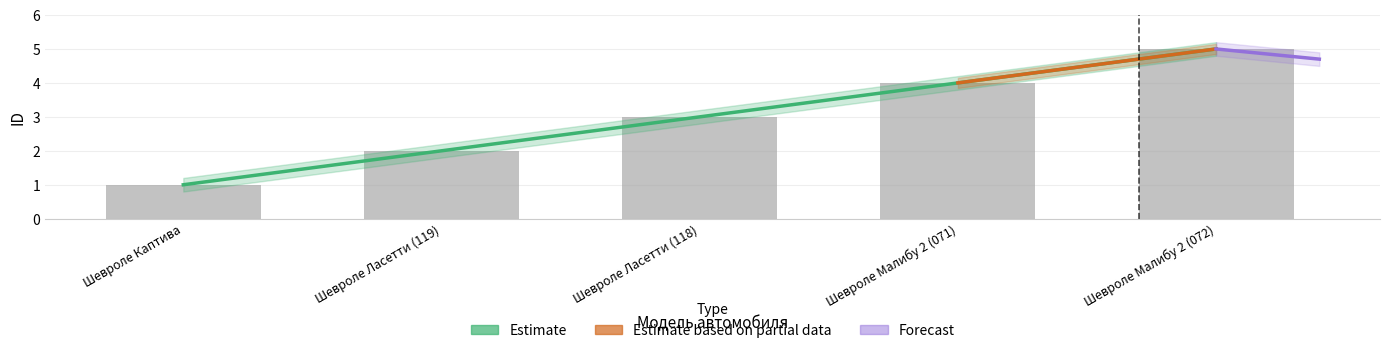

Reading left to right, transcribe all the data shown in this chart.

1	2	3	4	5